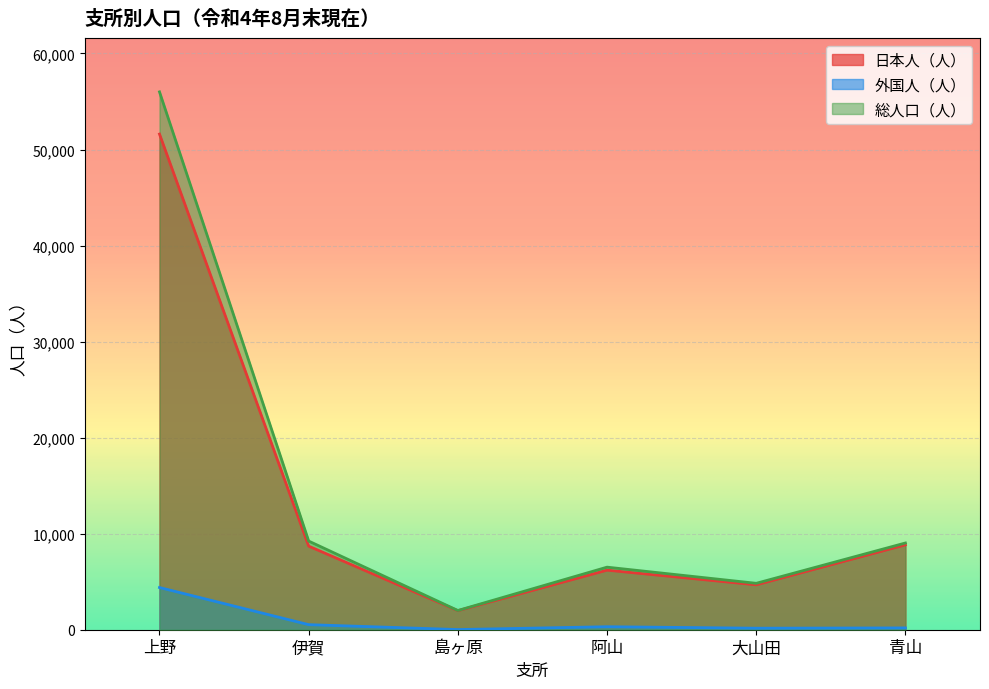

True or false: 総人口（人） has more than 0 interior local peaks.

True